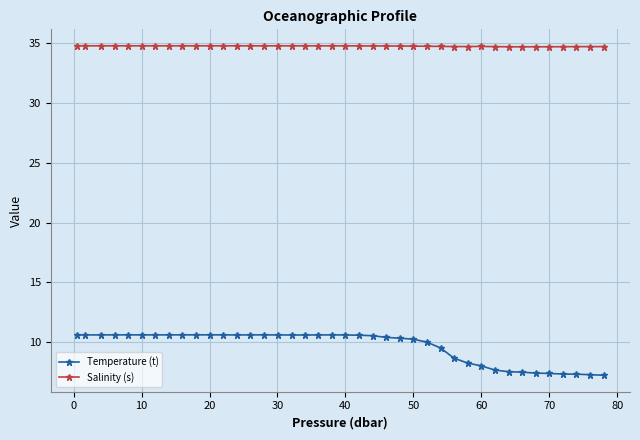

What is the sum of all Temperature (t) values?

385.5